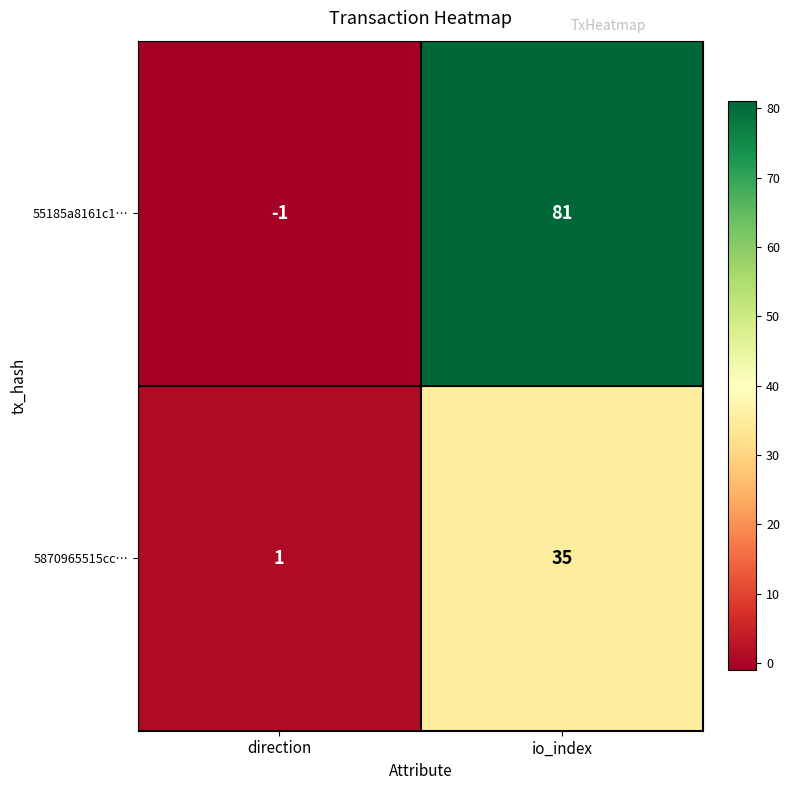

Reading left to right, what are all the values shown in this chart?

55185a8161c1…: direction=-1	io_index=81
5870965515cc…: direction=1	io_index=35